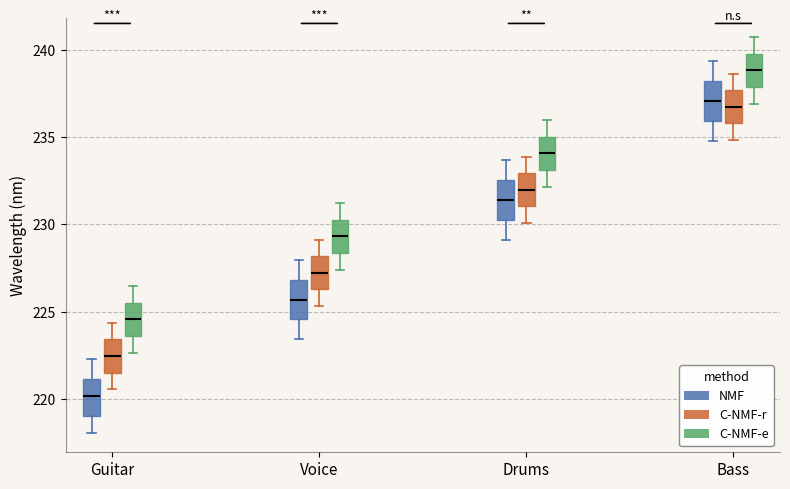

Reading left to right, transcribe this box plot: for each box, give where its median line is, the range the box spans, and where its two whiskers end, as read against the y-axis. The values are not printed on the chart, so give them approximately, as read against the axis.

Guitar (NMF): median 220.0, box 219.0 to 221.0, whiskers 218.0 to 222.5
Guitar (C-NMF-r): median 222.5, box 221.5 to 223.5, whiskers 220.5 to 224.5
Guitar (C-NMF-e): median 224.5, box 223.5 to 225.5, whiskers 222.5 to 226.5
Voice (NMF): median 225.5, box 224.5 to 227.0, whiskers 223.5 to 228.0
Voice (C-NMF-r): median 227.0, box 226.5 to 228.0, whiskers 225.5 to 229.0
Voice (C-NMF-e): median 229.5, box 228.5 to 230.5, whiskers 227.5 to 231.0
Drums (NMF): median 231.5, box 230.5 to 232.5, whiskers 229.0 to 233.5
Drums (C-NMF-r): median 232.0, box 231.0 to 233.0, whiskers 230.0 to 234.0
Drums (C-NMF-e): median 234.0, box 233.0 to 235.0, whiskers 232.0 to 236.0
Bass (NMF): median 237.0, box 236.0 to 238.0, whiskers 235.0 to 239.5
Bass (C-NMF-r): median 236.5, box 236.0 to 237.5, whiskers 235.0 to 238.5
Bass (C-NMF-e): median 239.0, box 238.0 to 240.0, whiskers 237.0 to 240.5